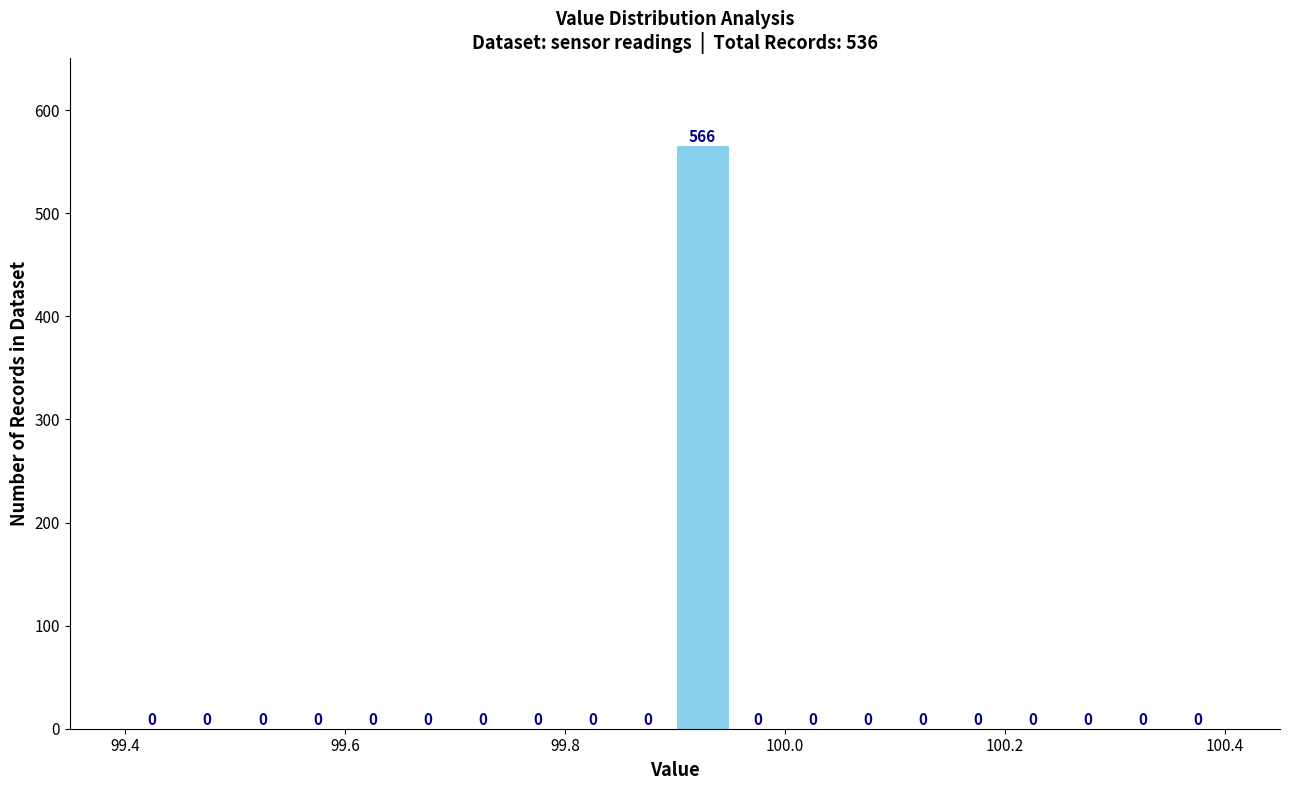

Read against the x-axis, roughly where is the centre of the tallest bar?

99.92